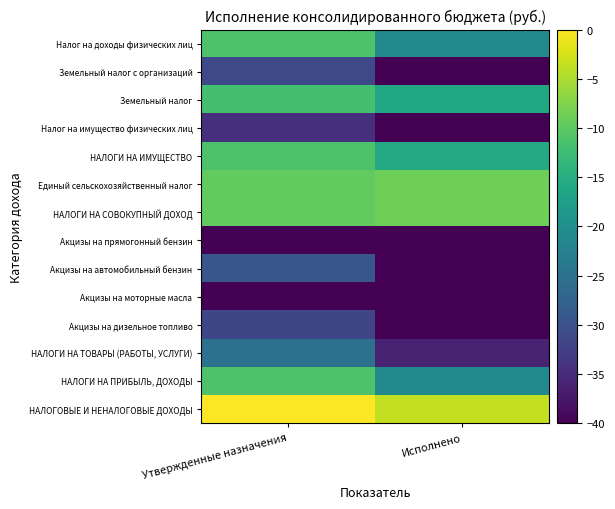

What is the minimum value shown in the chart?

-40.0